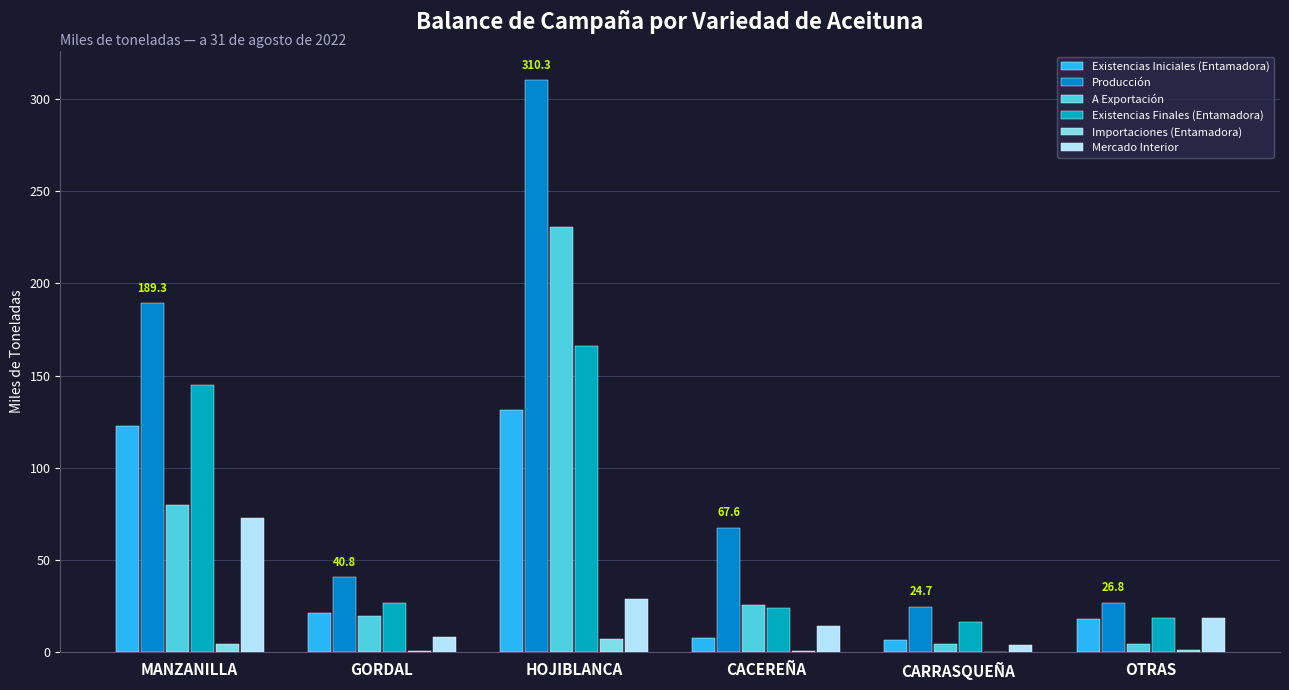

What are all the series names shown in the legend?

Existencias Iniciales (Entamadora), Producción, A Exportación, Existencias Finales (Entamadora), Importaciones (Entamadora), Mercado Interior